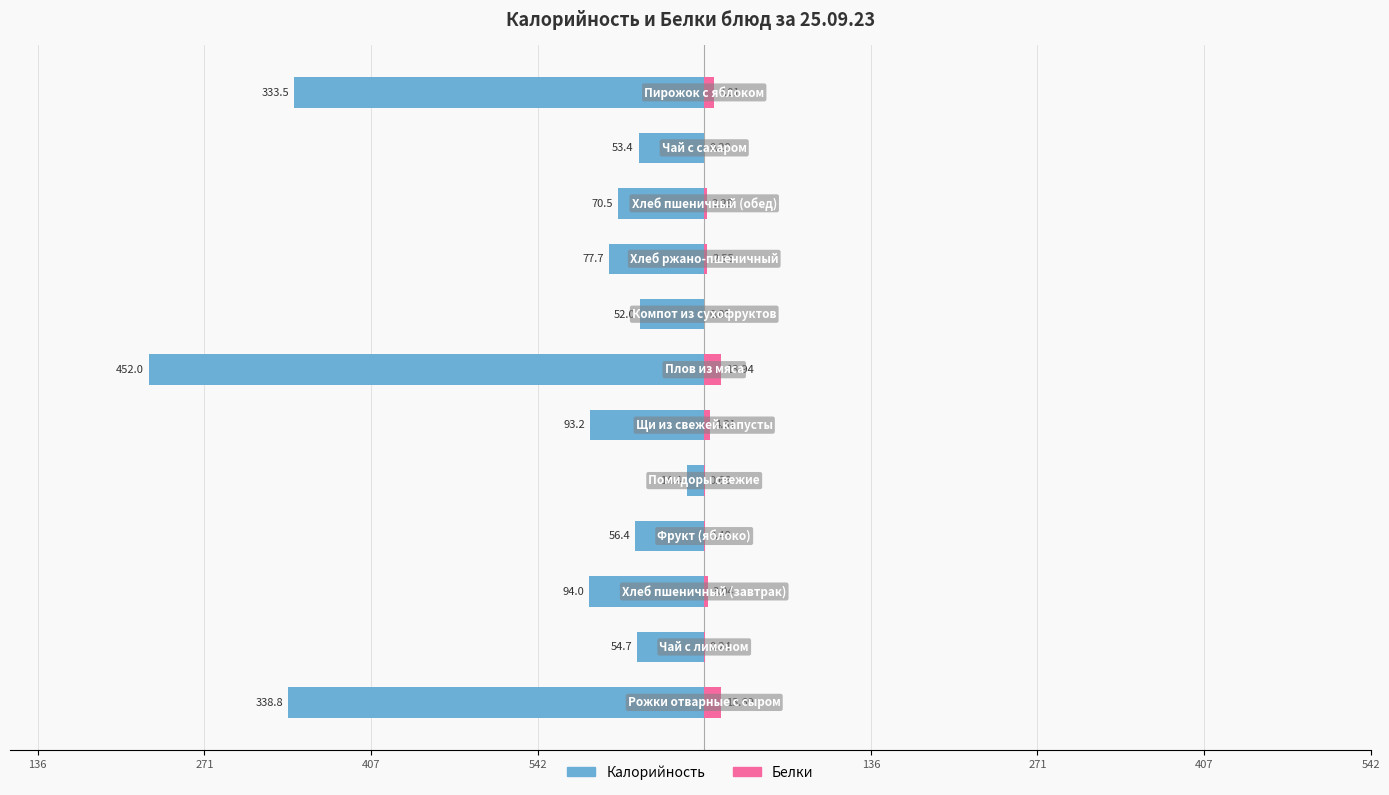

Between 407 and 11, which series saw the biggest shift?

Калорийность